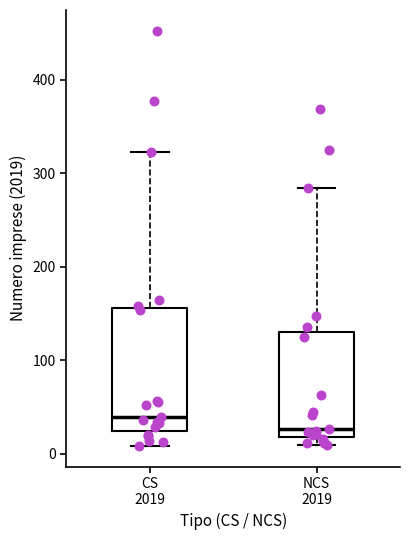

Comparing the boxes themselves (not the whiskers), which one is the tallest?

CS 2019